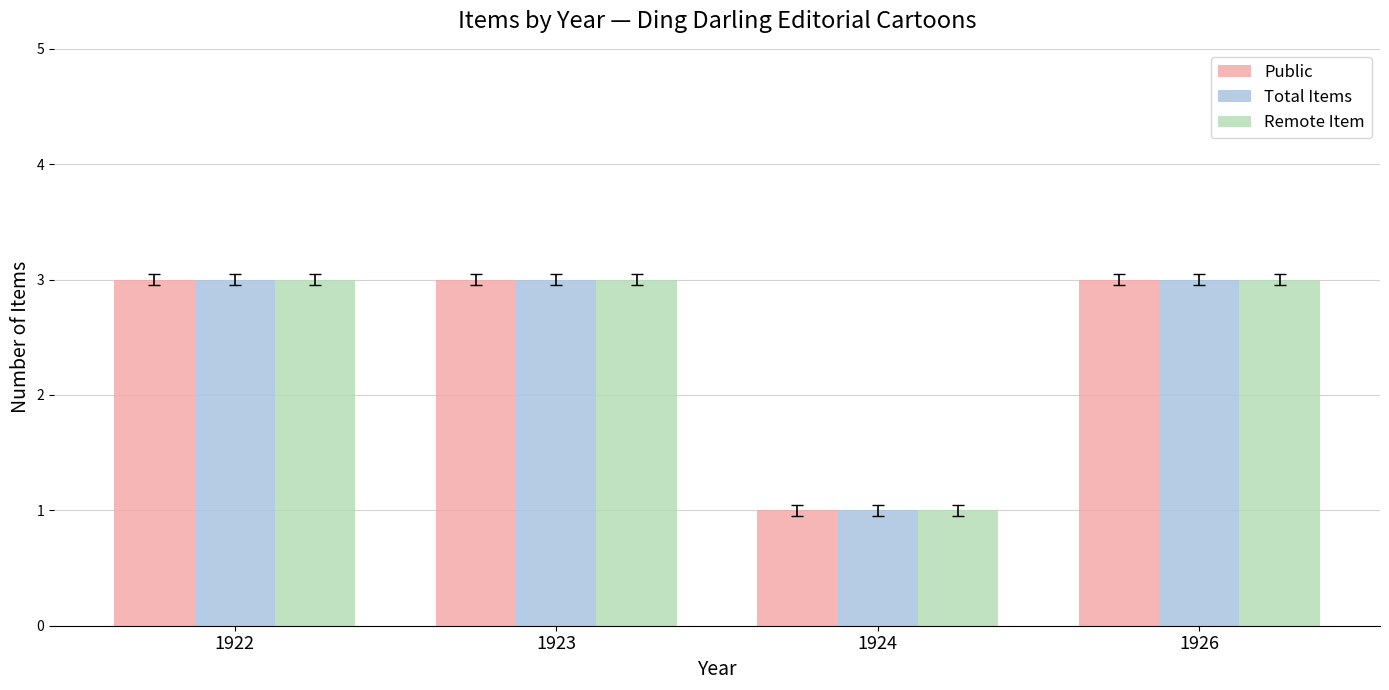

How many Public values are between 3 and 4?

3